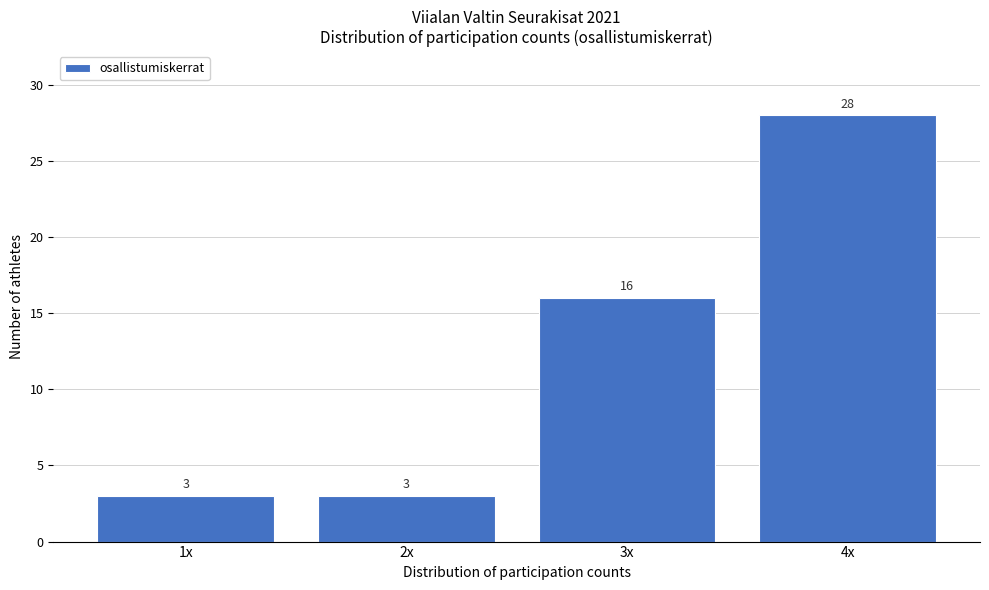

Reading left to right, list all the values displayed in this chart.

3	3	16	28